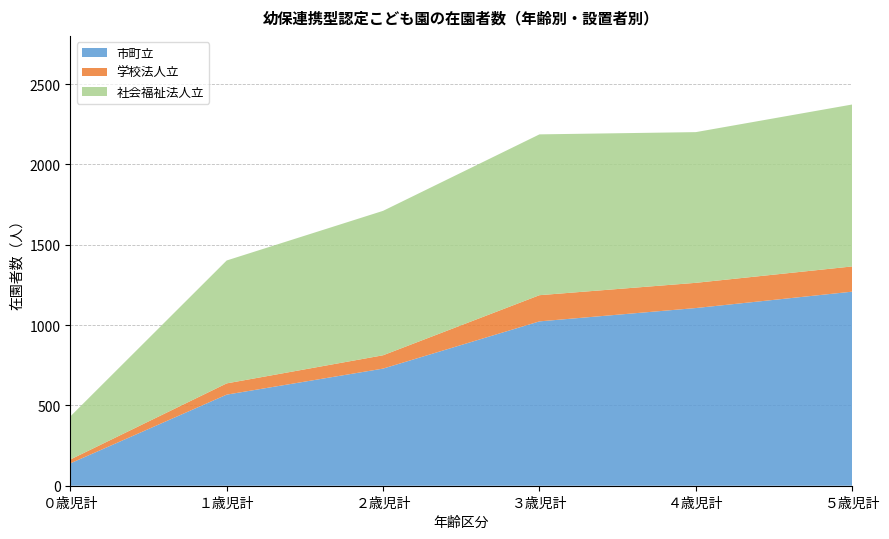

Which category has the lowest value in the 市町立 series?

０歳児計